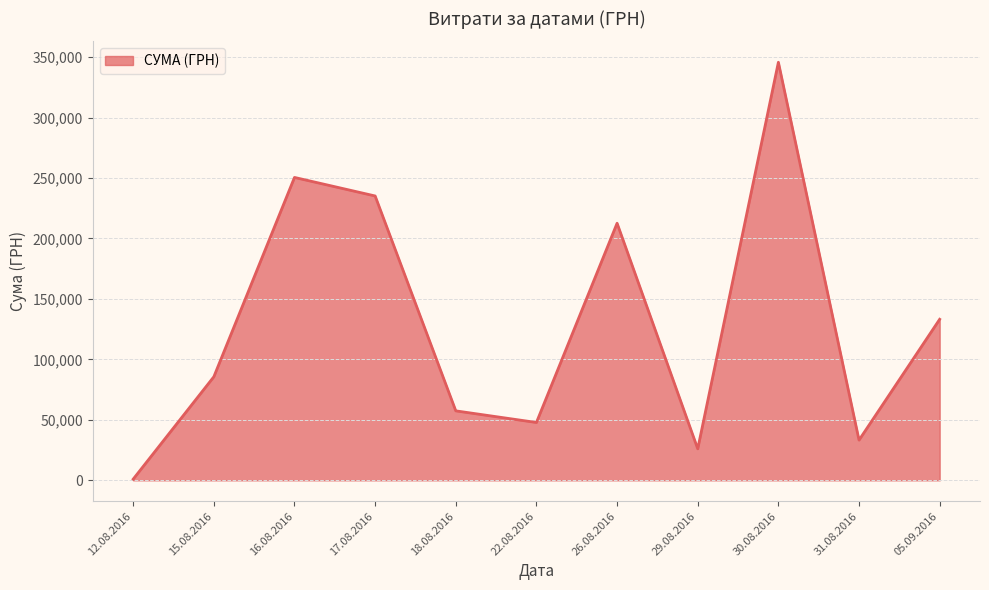

List the labels in order of value, largest first.

30.08.2016, 16.08.2016, 17.08.2016, 26.08.2016, 05.09.2016, 15.08.2016, 18.08.2016, 22.08.2016, 31.08.2016, 29.08.2016, 12.08.2016